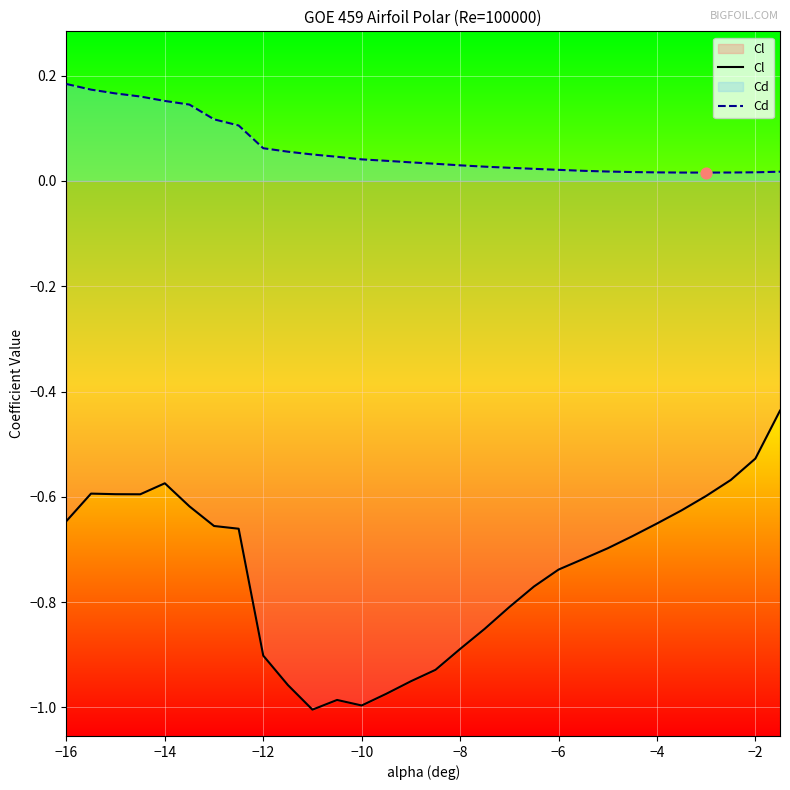

Which series has the largest total across all categories?

Cd